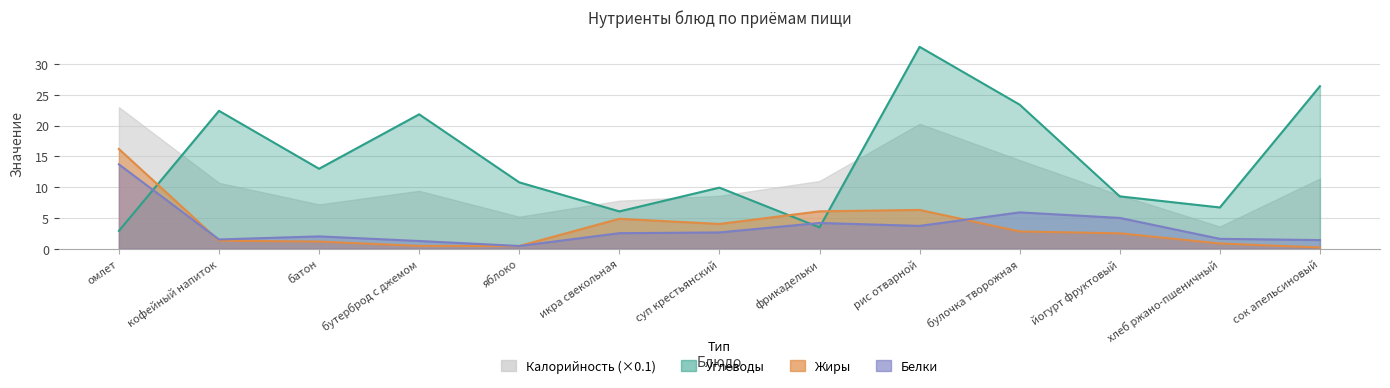

True or false: Белки has more than 0 points higher than both neighbors.

True